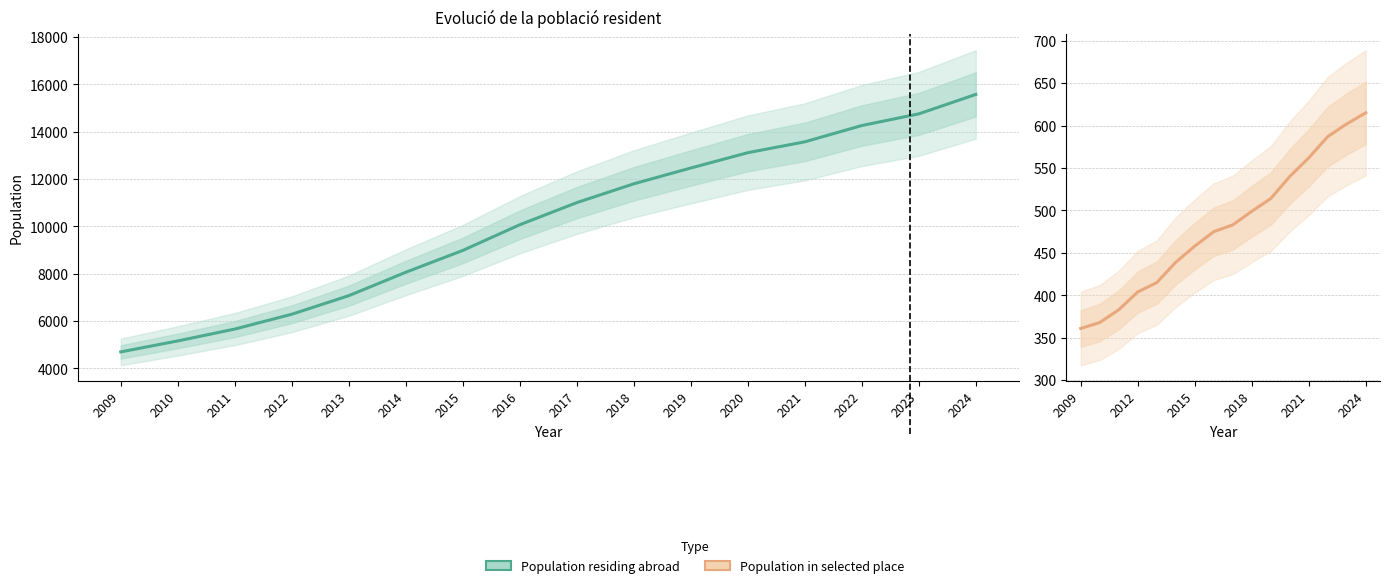

Which series has the largest total across all categories?

Population residing abroad